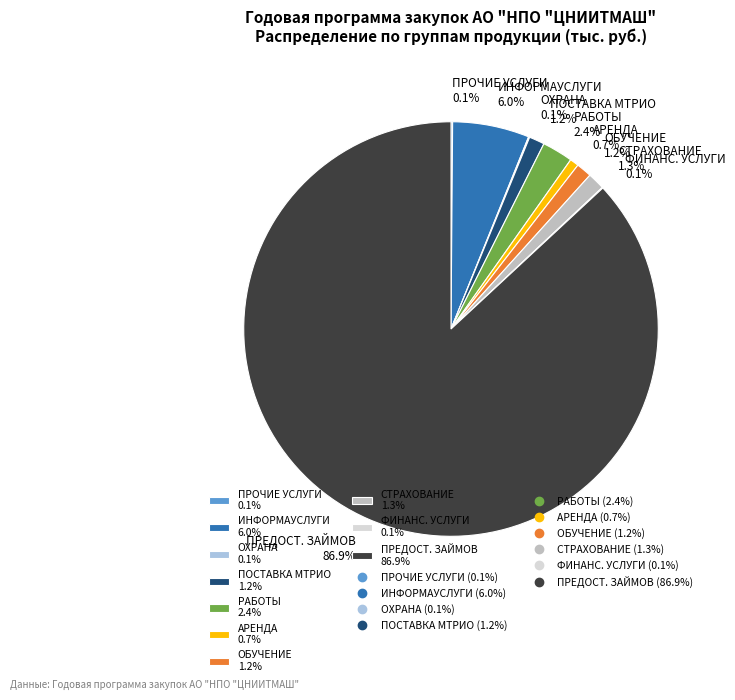

What percentage do ИНФОРМАУСЛУГИ 6.0% and АРЕНДА 0.7% together represent?

6.7%